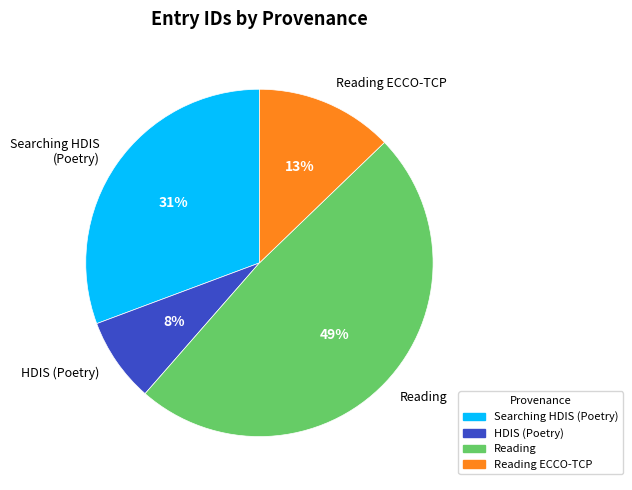

The Reading ECCO-TCP slice represents 13% of the pie. True or false?

True